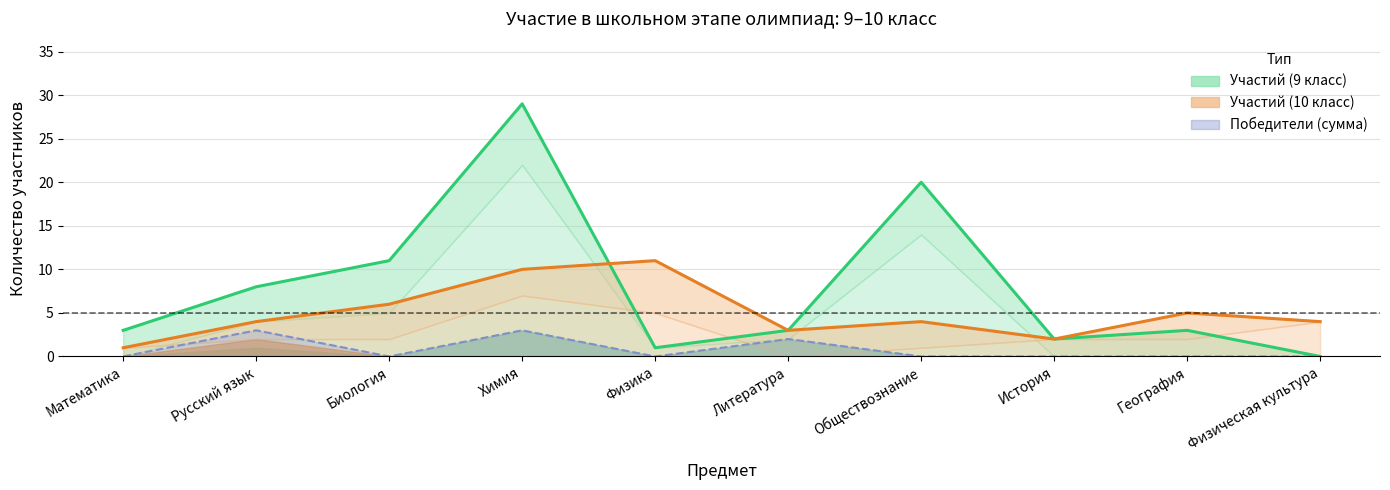

Rank the categories by Участий (10 класс) value from lowest to highest.

Математика, История, Литература, Русский язык, Обществознание, Физическая культура, География, Биология, Химия, Физика